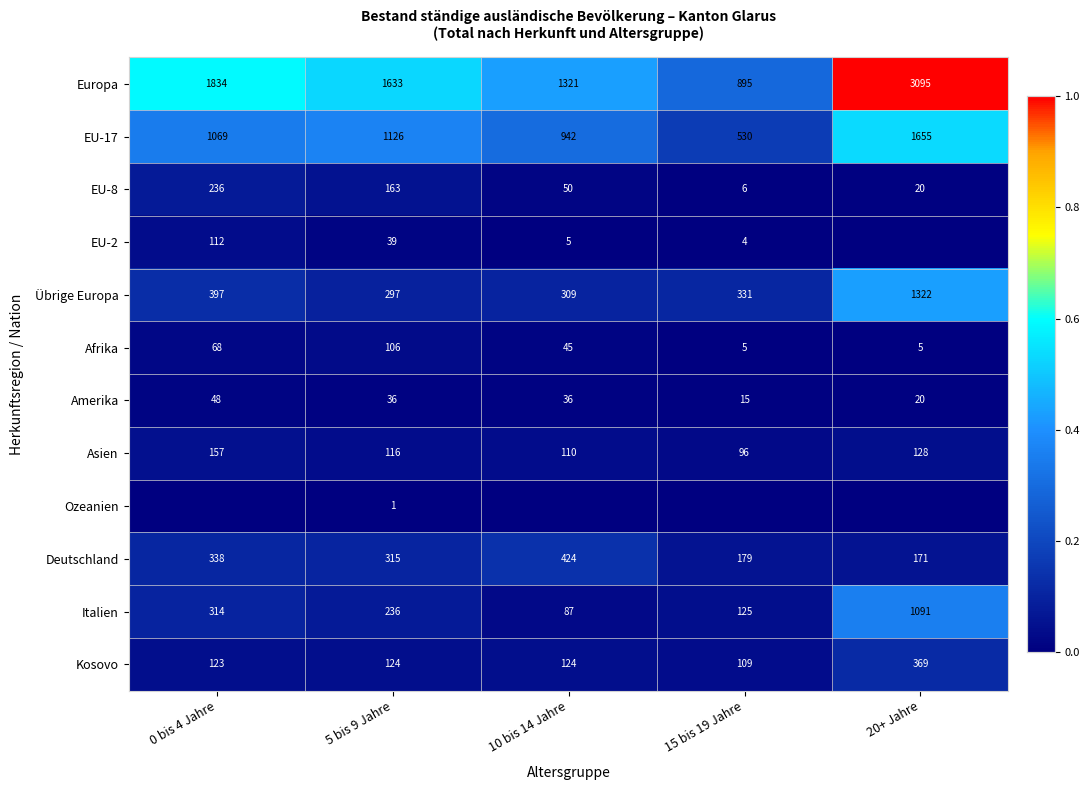

What is the difference between the maximum and second lowest values in the EU-8 series?

216